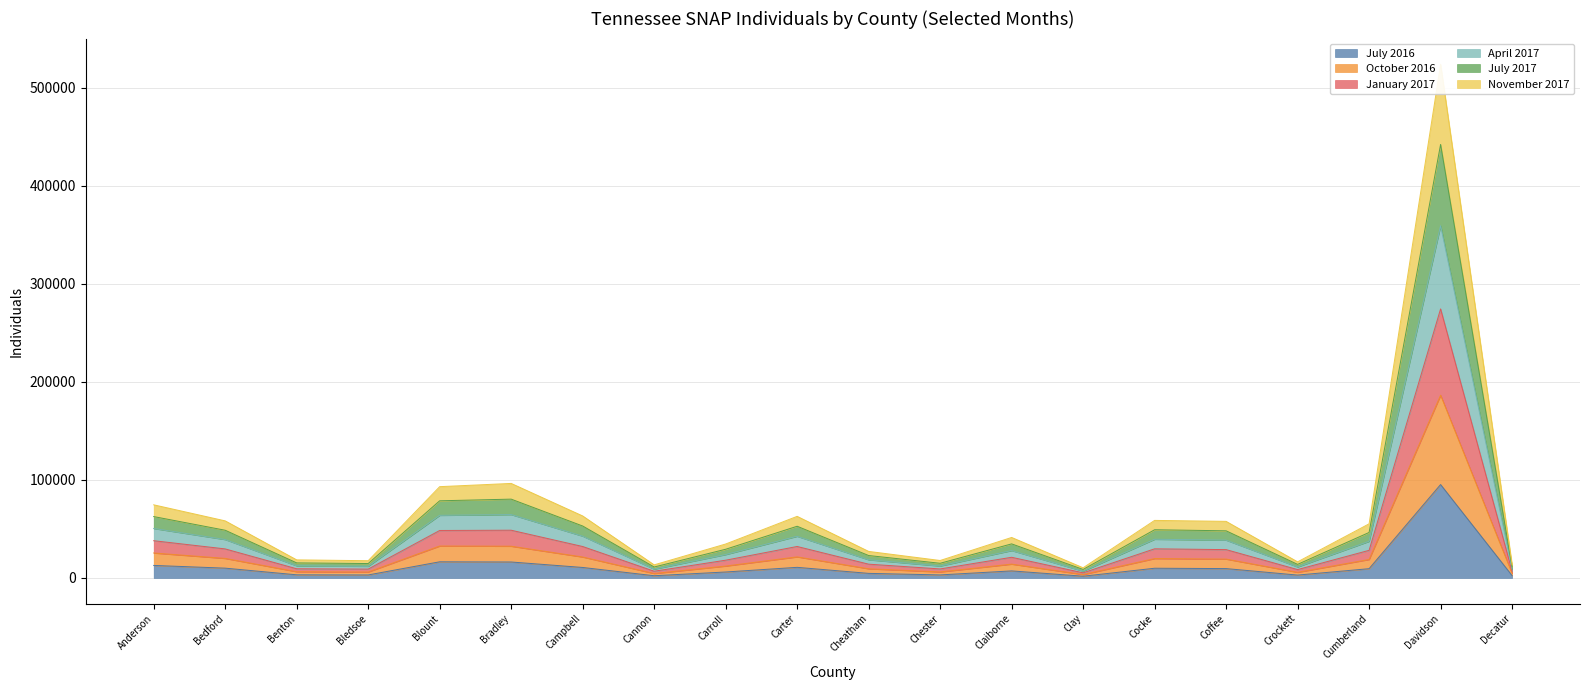

At how many categories does at least one series exceed 203872?

1